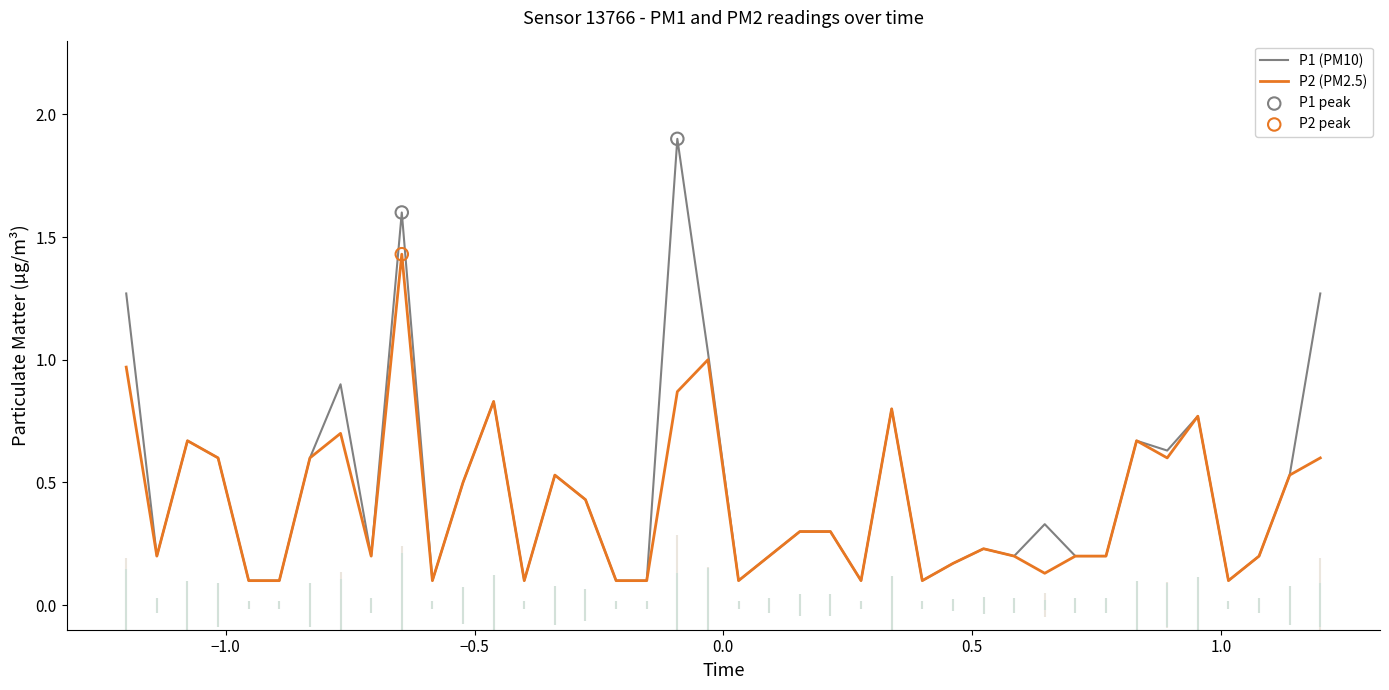

What are all the series names shown in the legend?

P1, P2